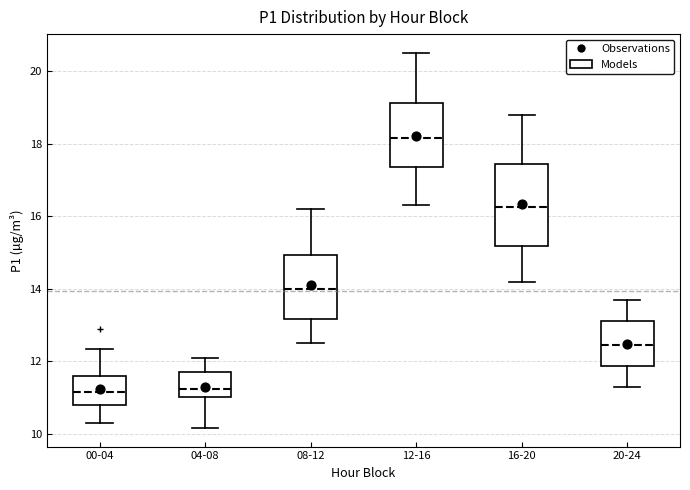

Reading left to right, transcribe this box plot: for each box, give where its median line is, the range the box spans, and where its two whiskers end, as read against the y-axis. The values are not printed on the chart, so give them approximately, as read against the axis.

00-04: median 11.2, box 10.8 to 11.6, whiskers 10.4 to 12.4
04-08: median 11.2, box 11.0 to 11.8, whiskers 10.2 to 12.2
08-12: median 14.0, box 13.2 to 15.0, whiskers 12.6 to 16.2
12-16: median 18.2, box 17.4 to 19.2, whiskers 16.4 to 20.6
16-20: median 16.2, box 15.2 to 17.4, whiskers 14.2 to 18.8
20-24: median 12.4, box 11.8 to 13.2, whiskers 11.4 to 13.8